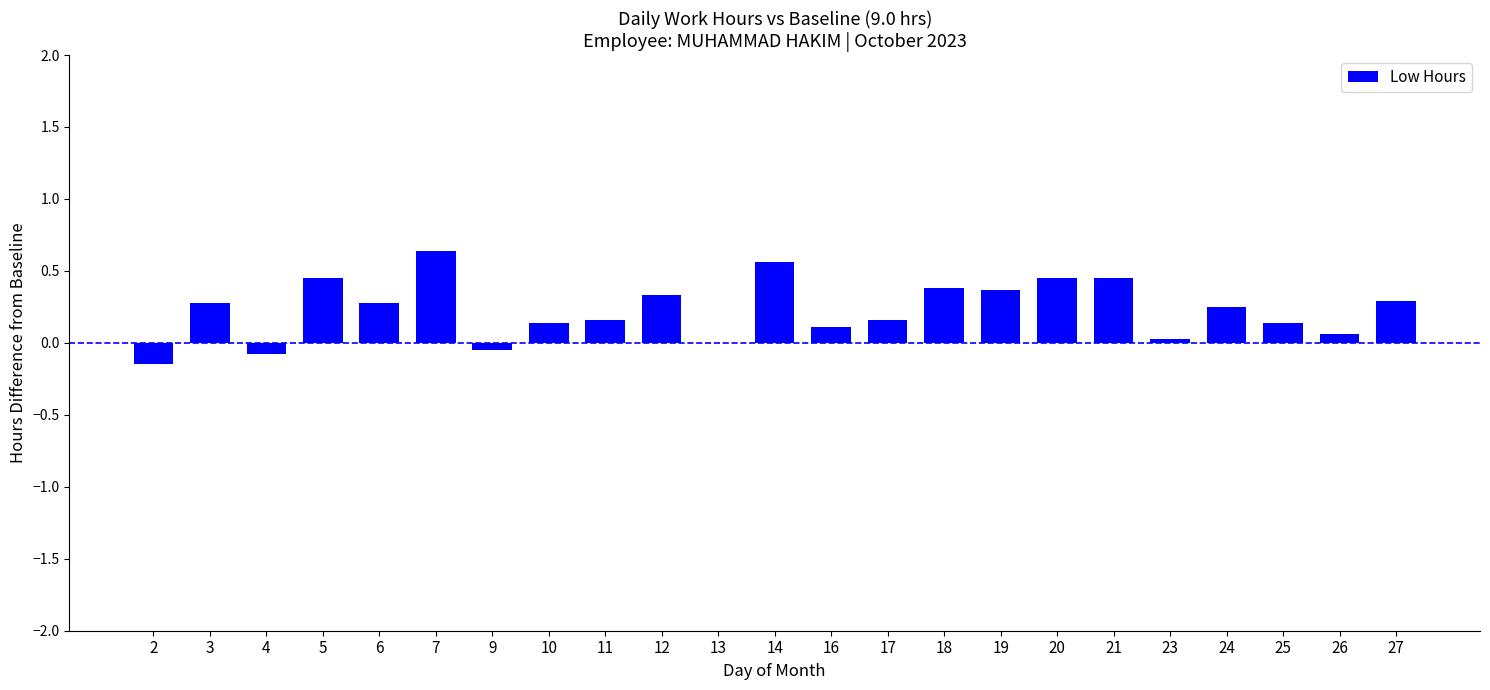

Is it true that the value at 14 is 0.8?

False